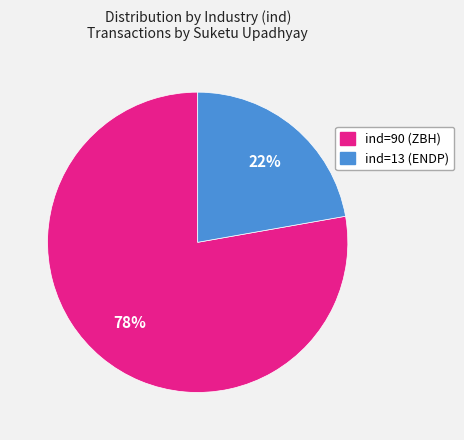

How many slices are in this pie chart?

2